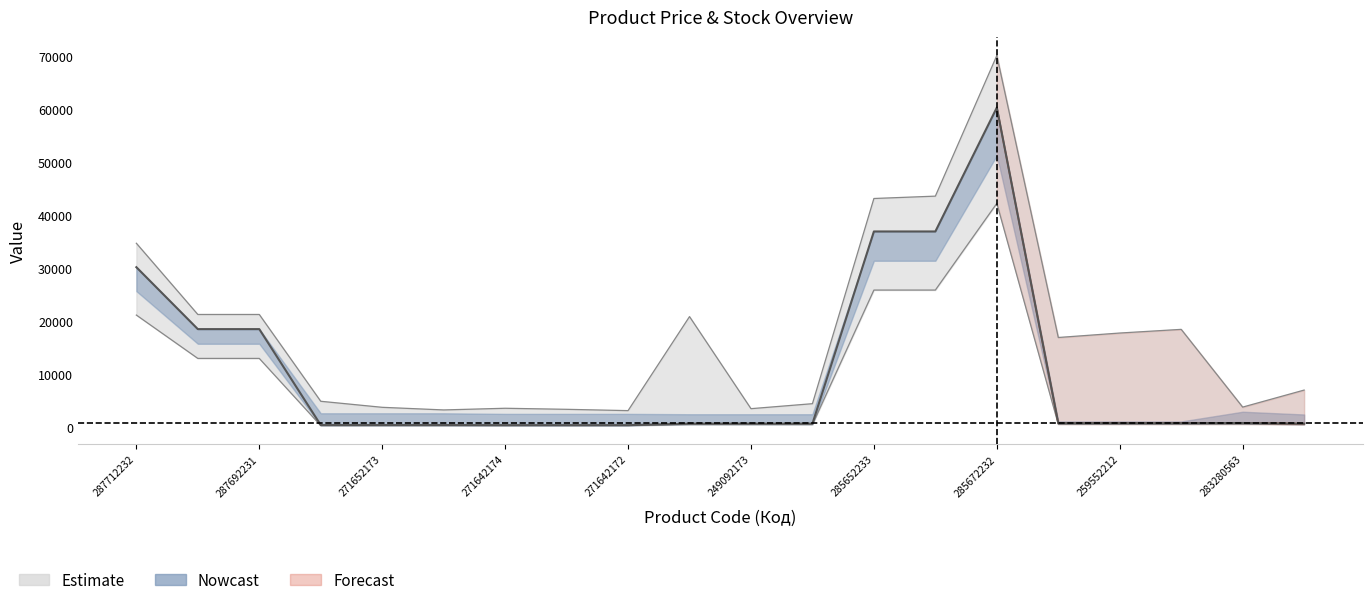

How many data points in Доп. ціна are above 475?

10